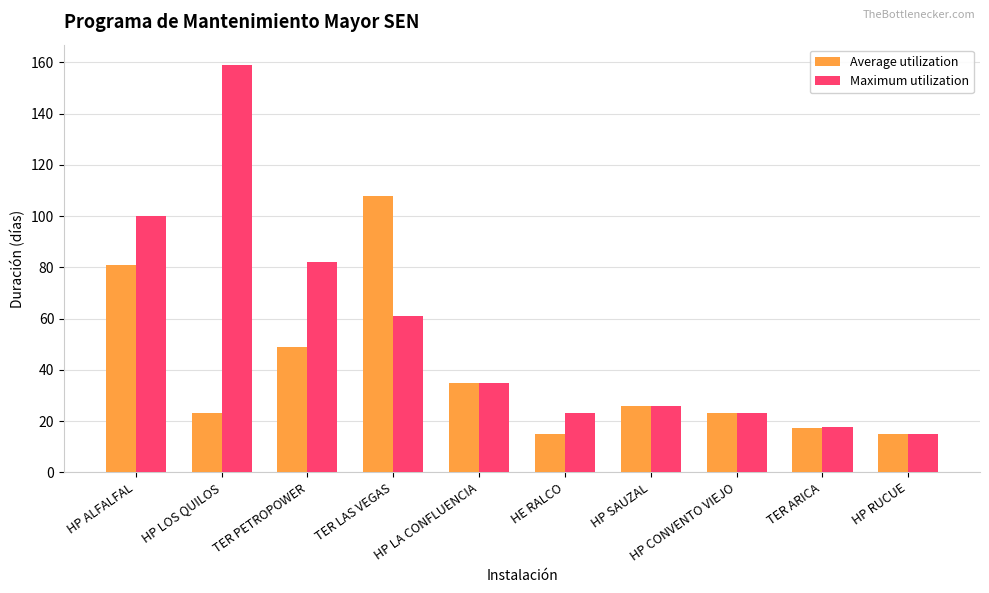

What is the minimum value shown in the chart?

15.0